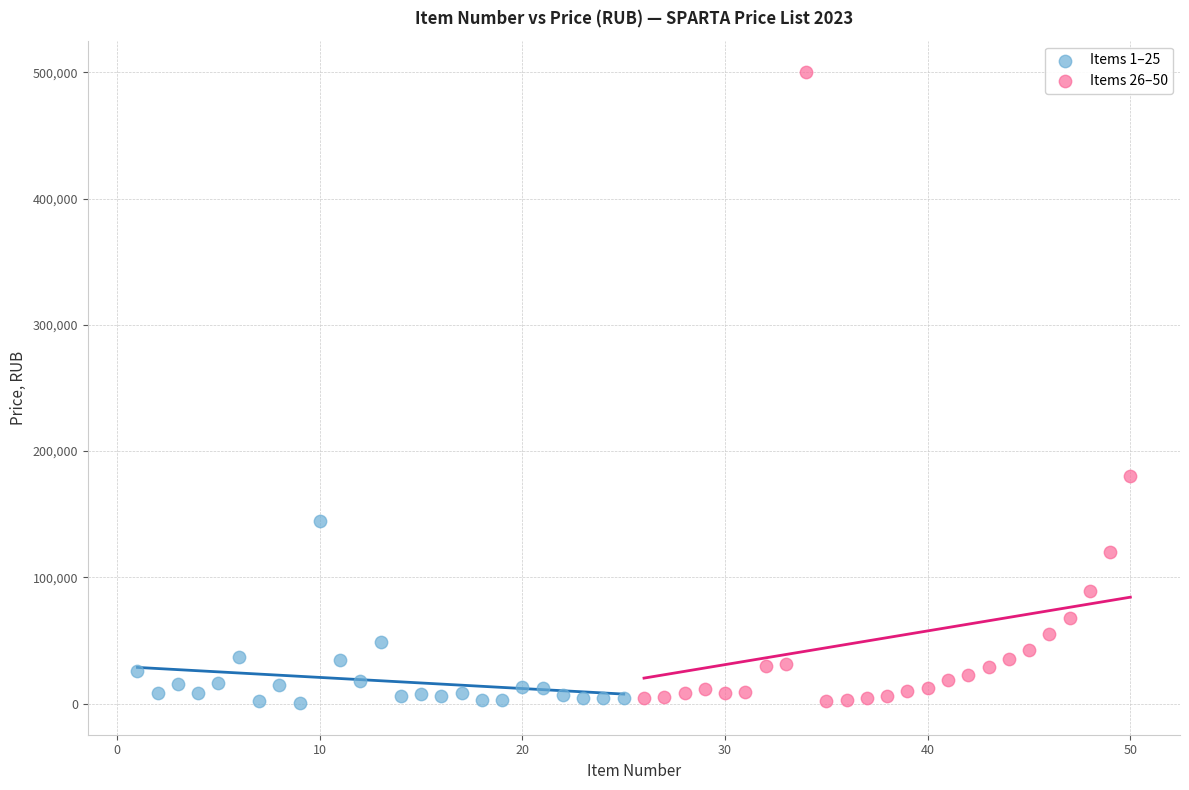

Which series has the widest spread of Y values?

Items 26–50